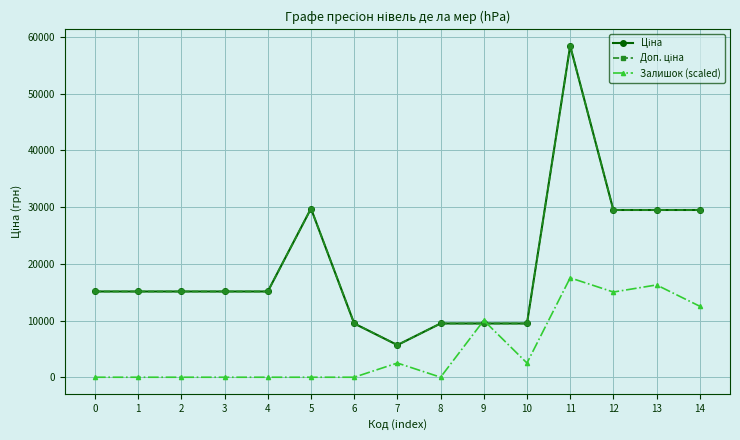

What is the difference between the second highest and minimum values in the Залишок (scaled) series?

16276.0